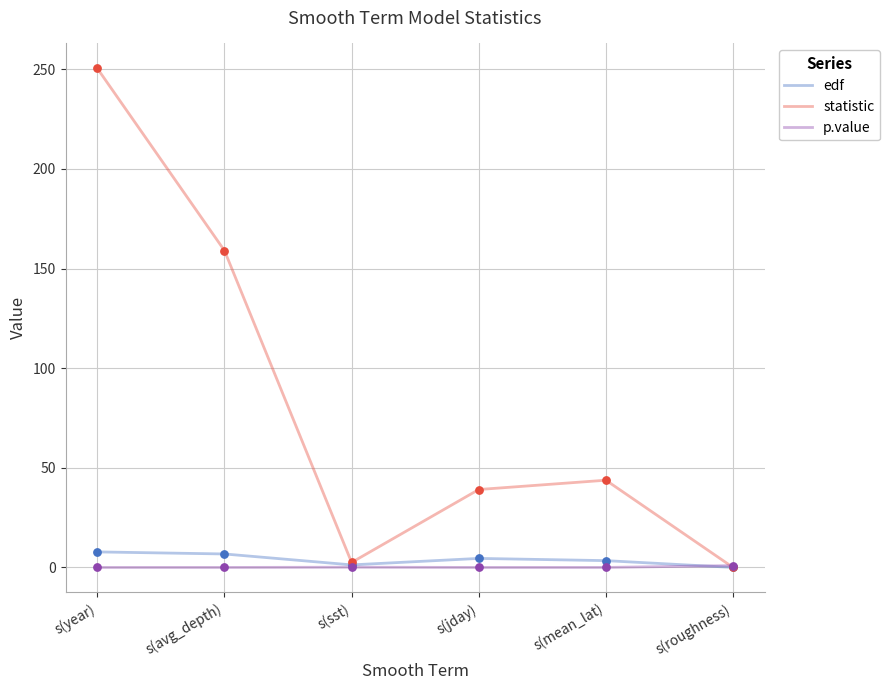

Is the value of edf at s(avg_depth) greater than the value of p.value at s(mean_lat)?

Yes